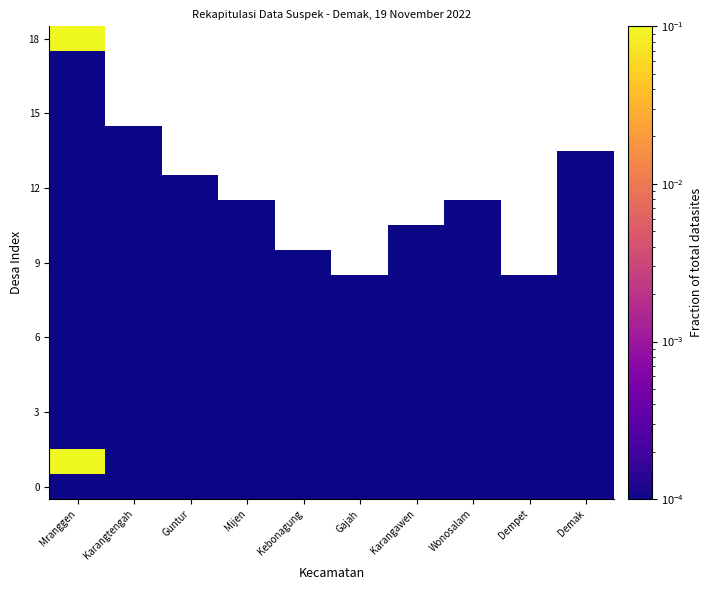

Which has a higher value, Karangawen or Wonosalam?

Karangawen